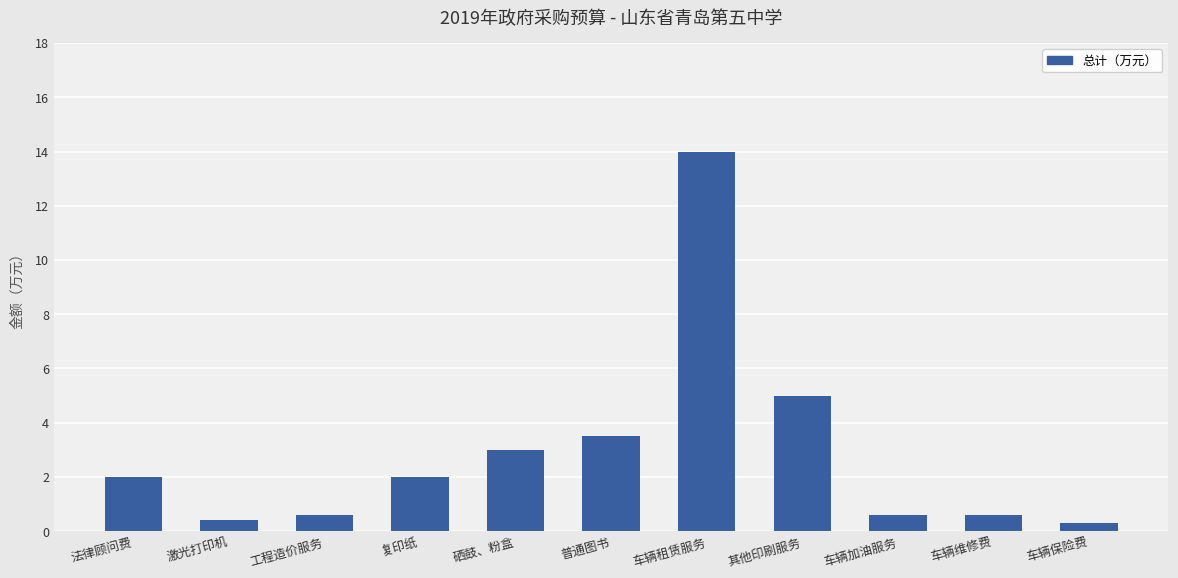

True or false: the data shows 5.0 at 其他印刷服务.

True